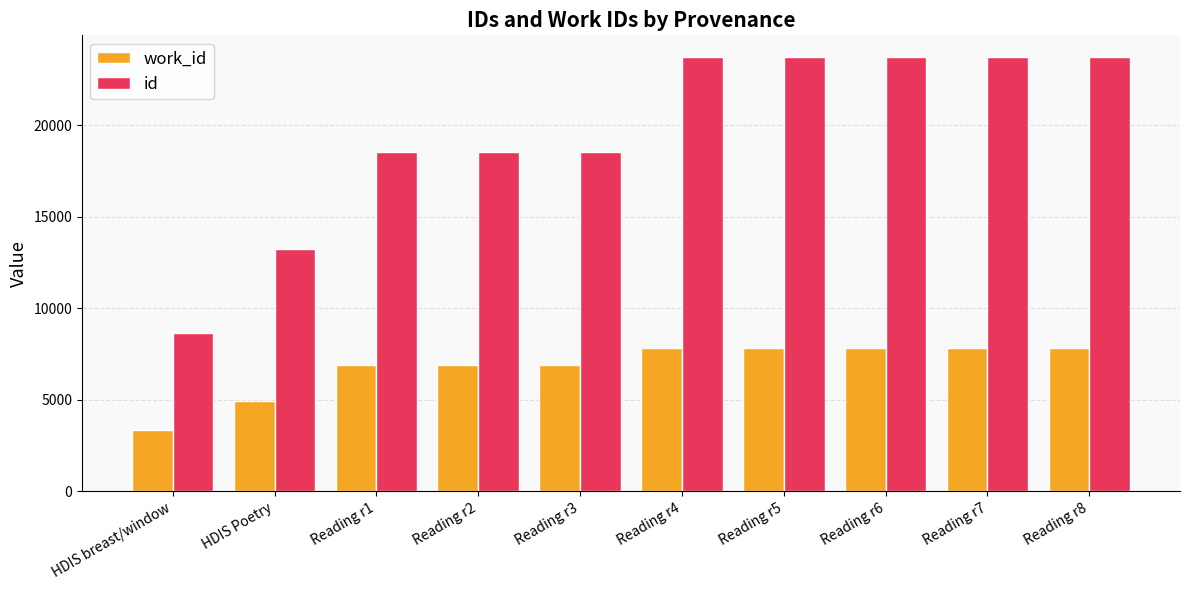

How many data points does each series have?

10